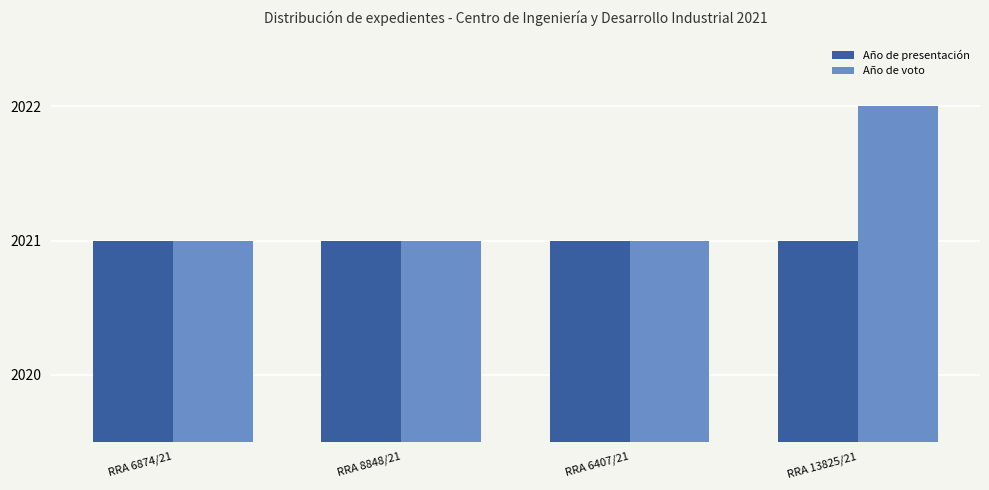

Count the number of categories in the chart.

4